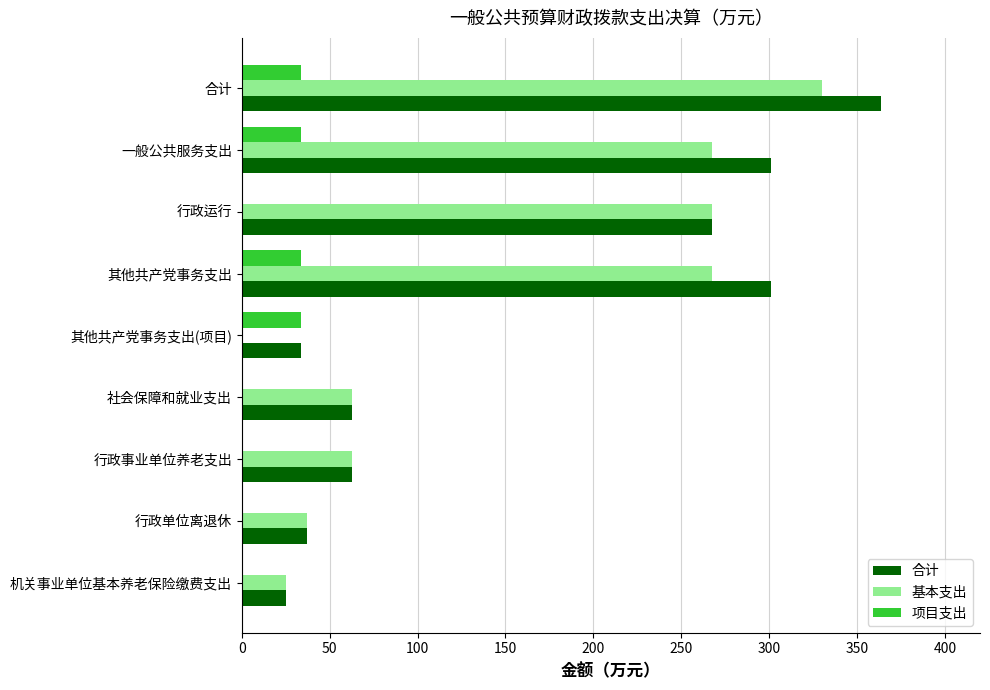

What is the sum of all 合计 values?

1455.5